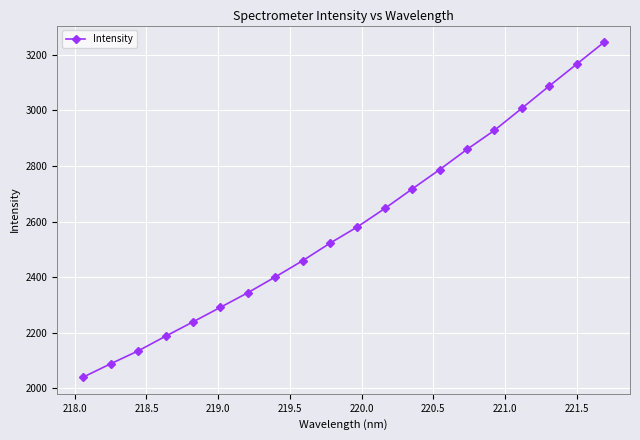

What is the difference between the maximum and minimum values?

1205.0